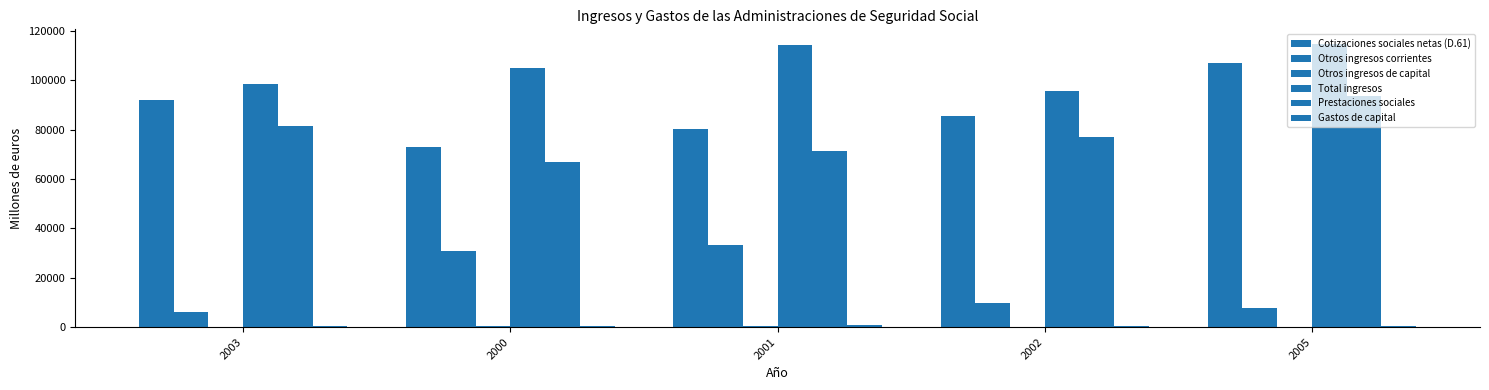

Count the number of categories in the chart.

5